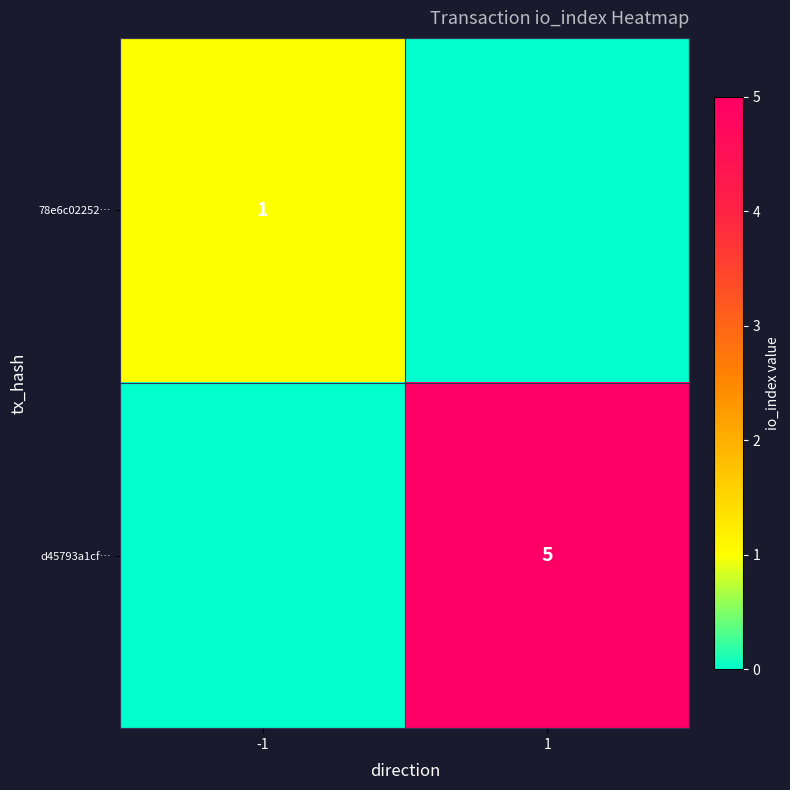

Is it true that d45793a1cf… equals 1 at 1?

False